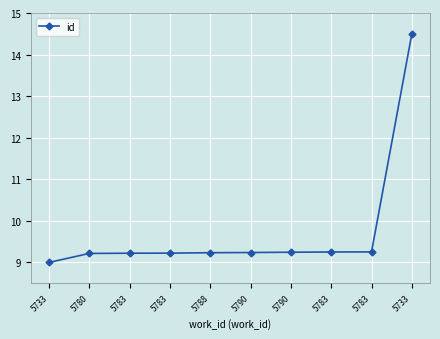

What is the maximum value shown in the chart?

14.5